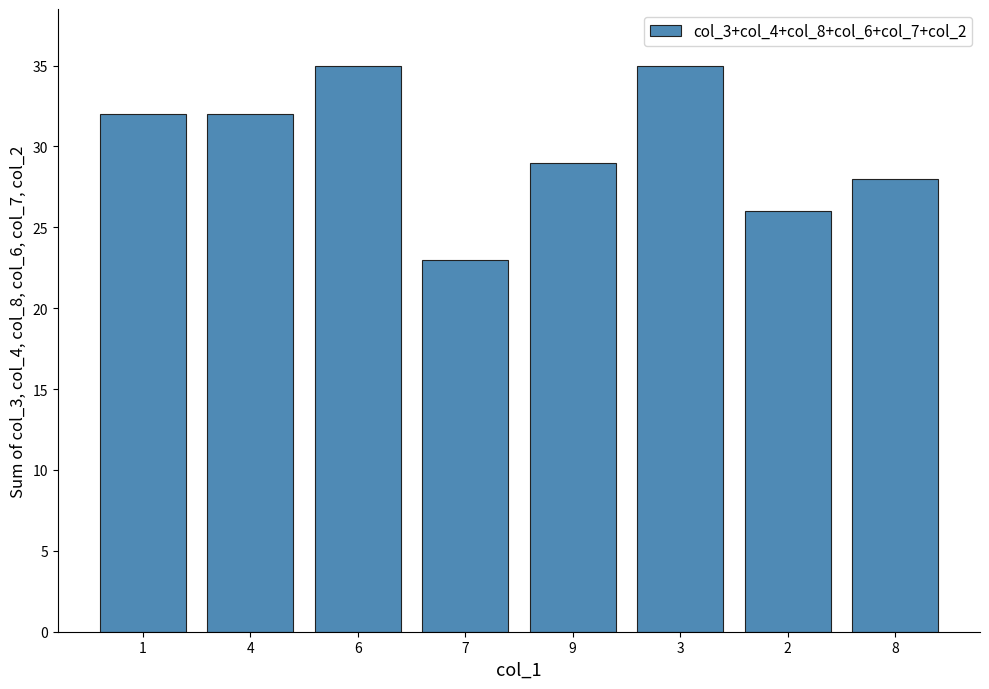

What is the sum of all values?

240